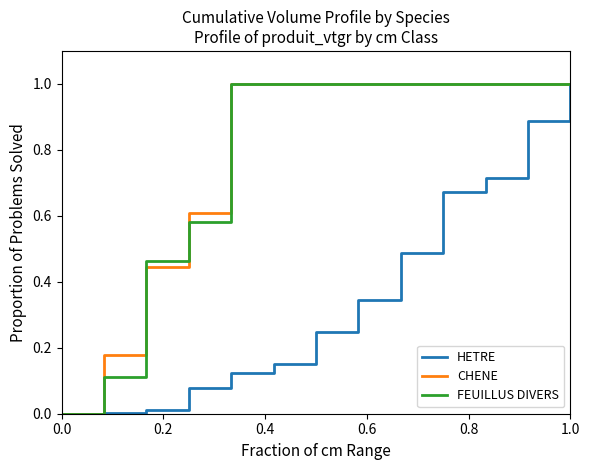

What is the highest value of the HETRE series?

1.0